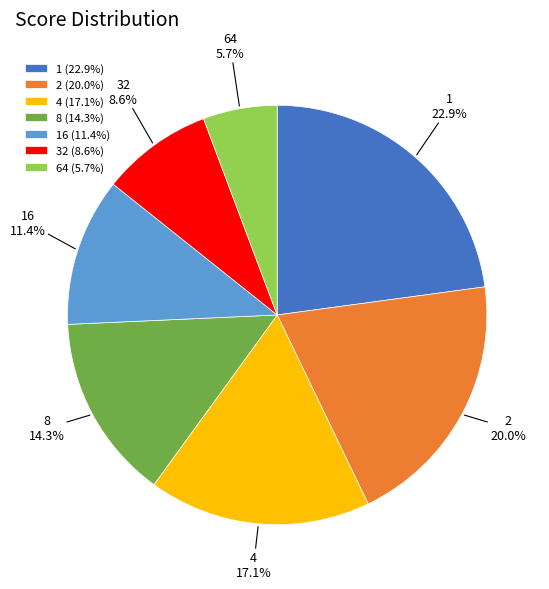

To the nearest percent, what portion does 16 represent?

11%